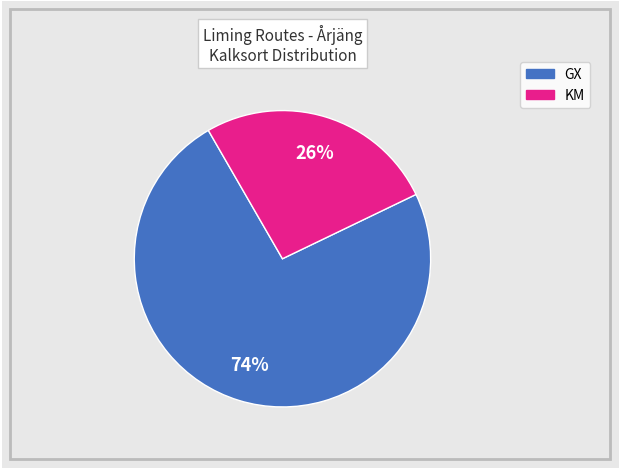

To the nearest percent, what is the difference between the largest and smallest slice percentages?

48%